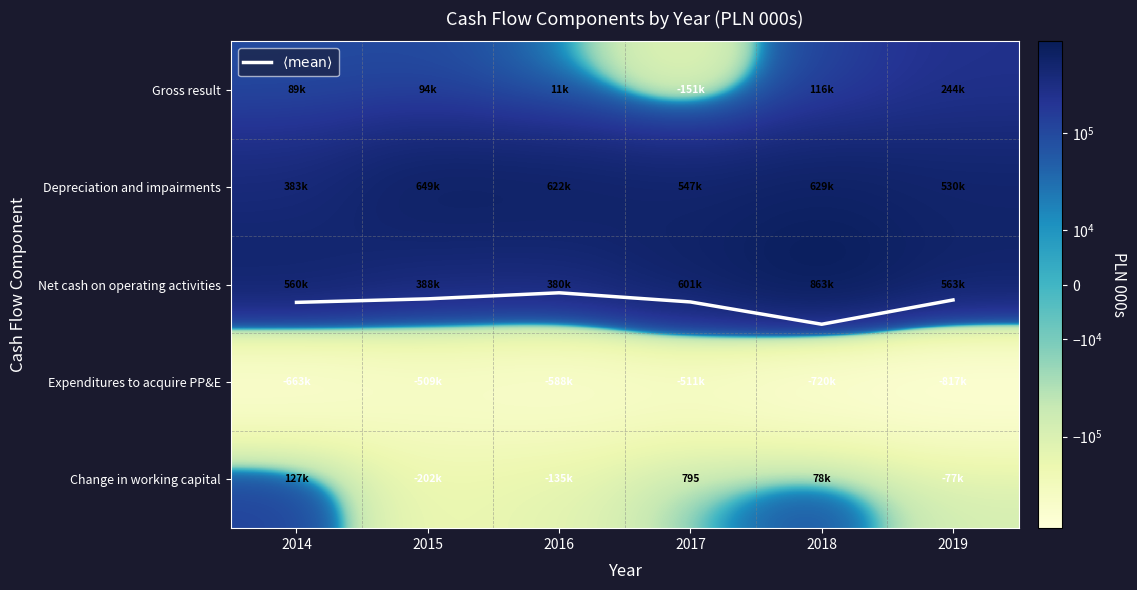

What is the average value of the Change in working capital series?

-34594.0